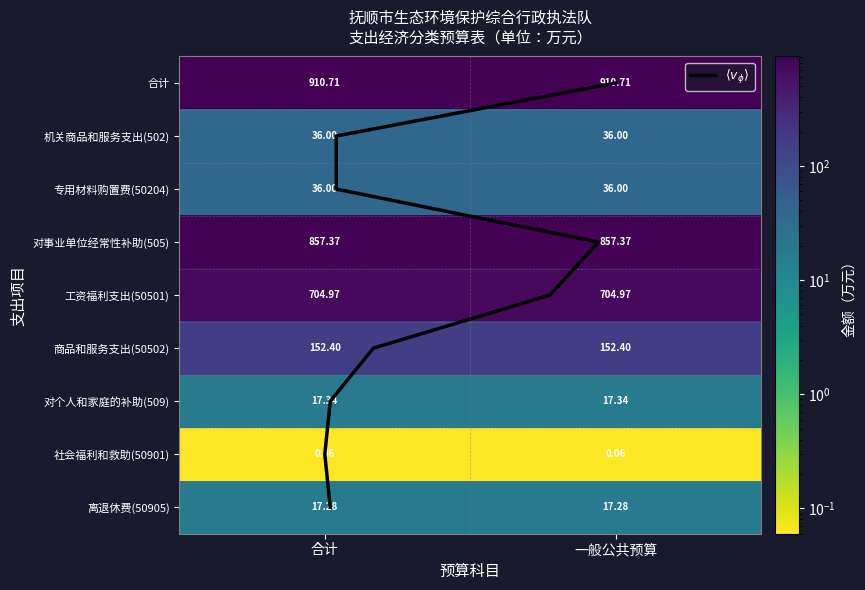

Reading left to right, what are all the values shown in this chart?

合计: 910.7	36.0	36.0	857.4	705.0	152.4	17.3	0.1	17.3
一般公共预算: 910.7	36.0	36.0	857.4	705.0	152.4	17.3	0.1	17.3